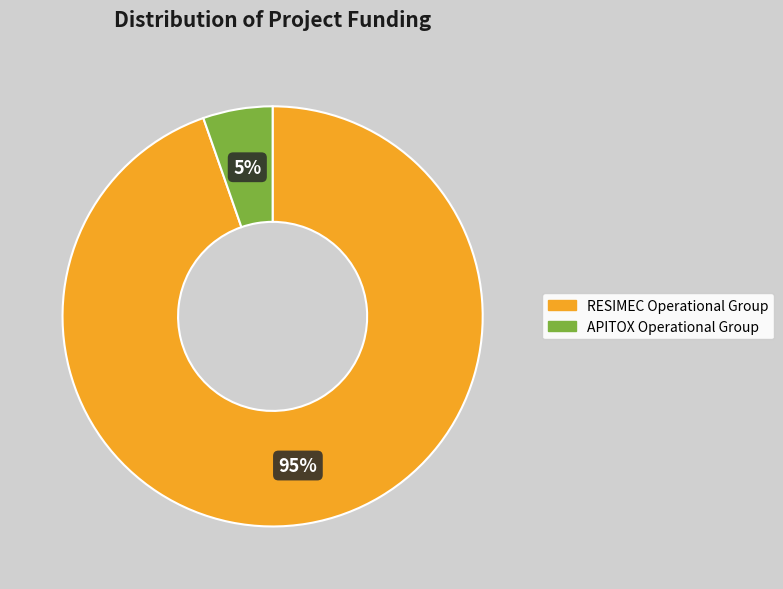

To the nearest percent, what is the average slice percentage?

50%